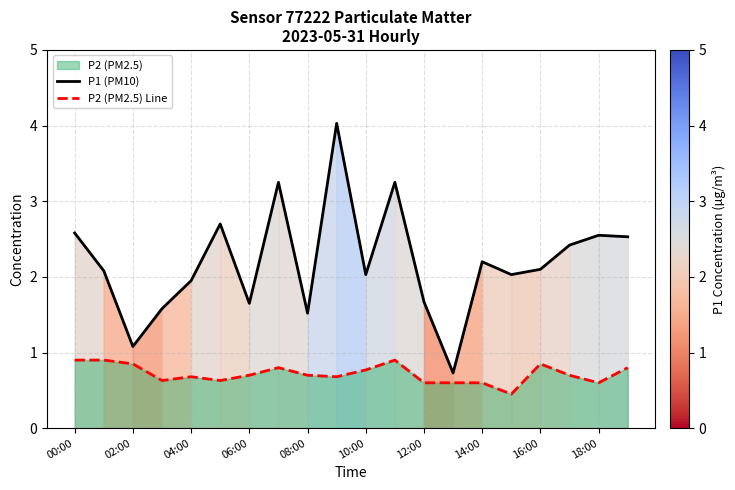

Rank the series by their average value, from highest to lowest.

P1 (PM10), P2 (PM2.5) Line